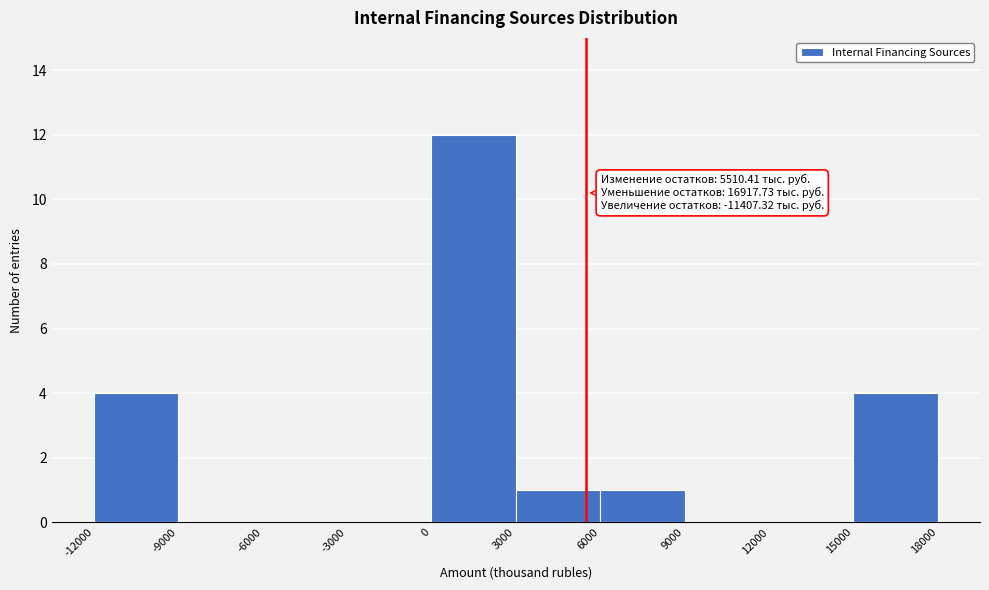

Which range on the x-axis has the tallest bar?

0 to 3000